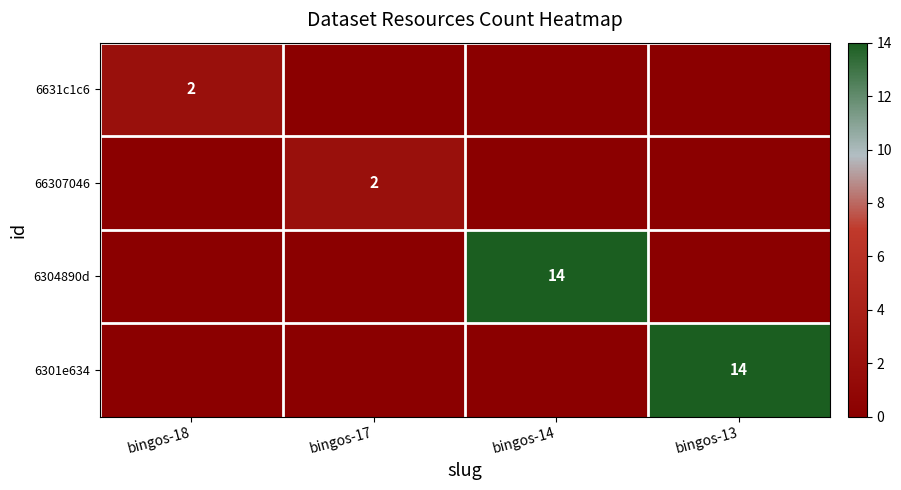

The 6631c1c6 series shows 2 at bingos-18. True or false?

True